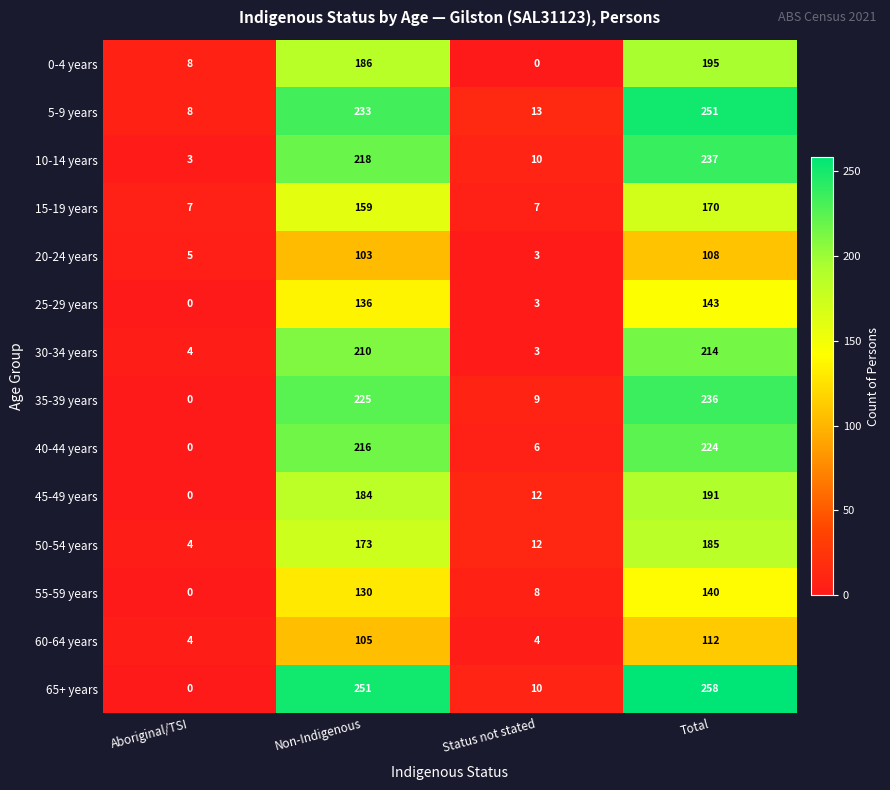

Rank the series by their maximum value, from lowest to highest.

20-24 years, 60-64 years, 55-59 years, 25-29 years, 15-19 years, 50-54 years, 45-49 years, 0-4 years, 30-34 years, 40-44 years, 35-39 years, 10-14 years, 5-9 years, 65+ years